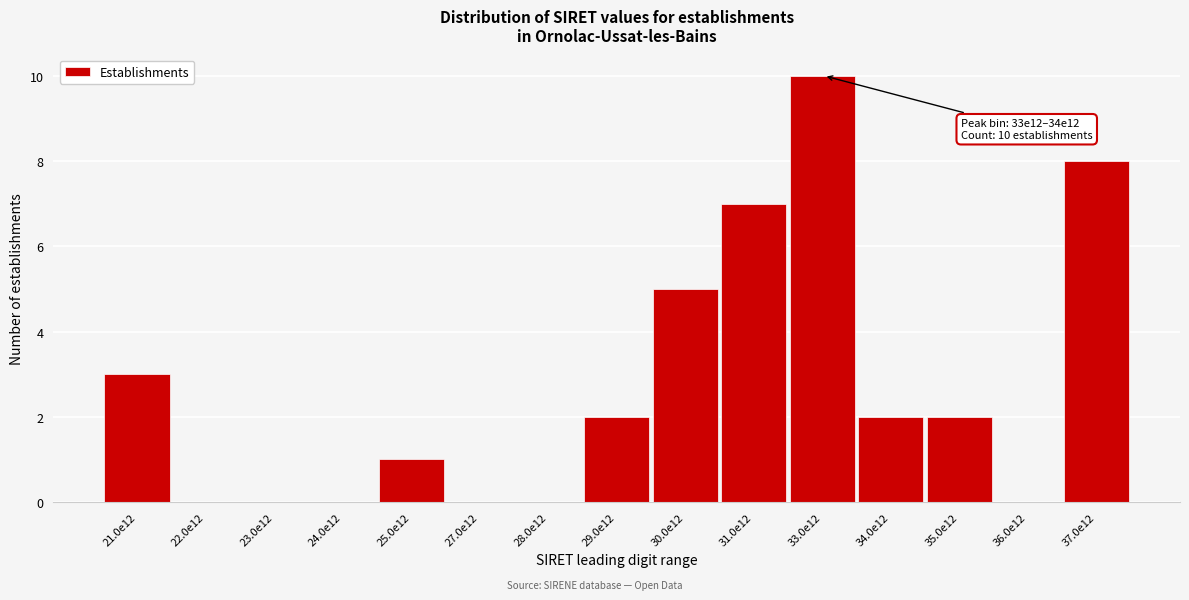

Reading right to left, list all the values displayed in this chart.

37.0e12=8	36.0e12=0	35.0e12=2	34.0e12=2	33.0e12=10	31.0e12=7	30.0e12=5	29.0e12=2	28.0e12=0	27.0e12=0	25.0e12=1	24.0e12=0	23.0e12=0	22.0e12=0	21.0e12=3